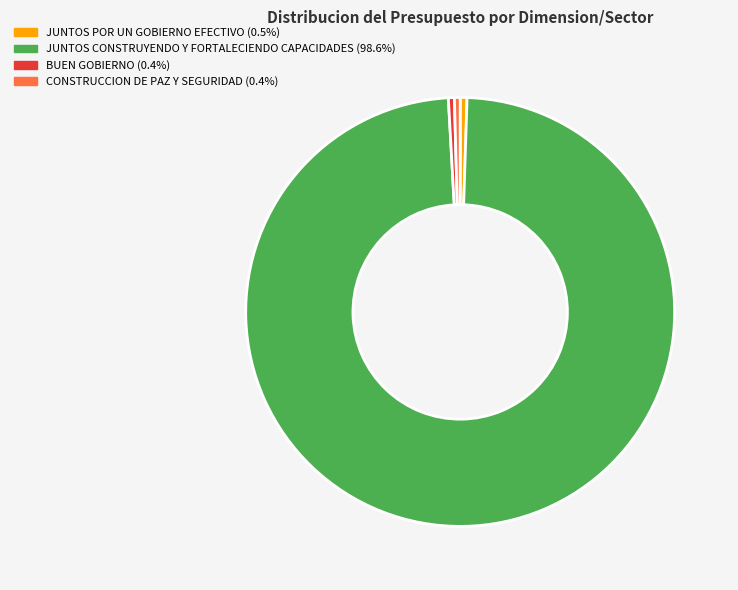

What is the ratio of the value at CONSTRUCCION DE PAZ Y SEGURIDAD (0.4%) to the value at JUNTOS POR UN GOBIERNO EFECTIVO (0.5%)?

0.8